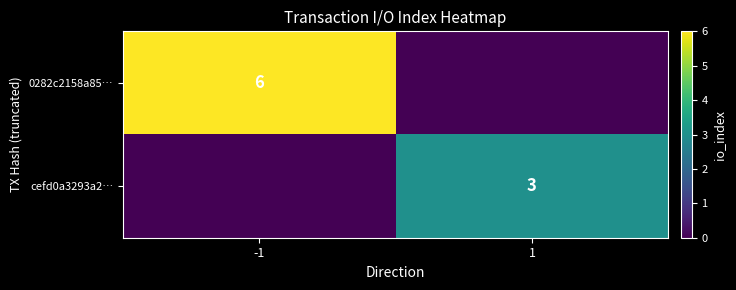

The value of cefd0a3293a2… at 1 is 5. True or false?

False